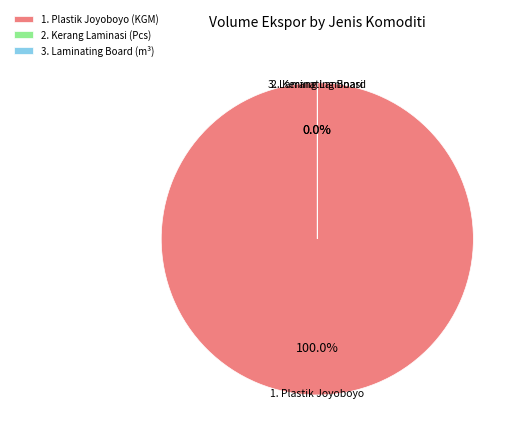

Does 1. Plastik Joyoboyo (KGM) represent more than half of the total?

Yes